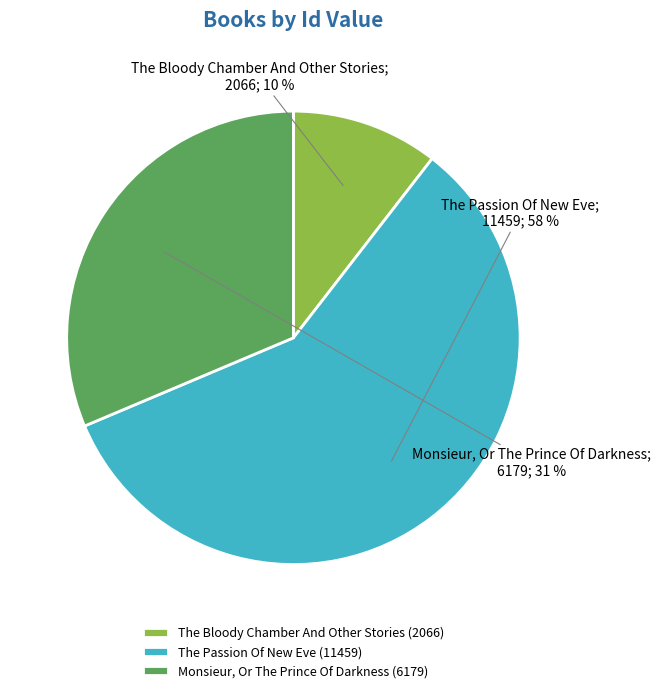

How many slices are in this pie chart?

3